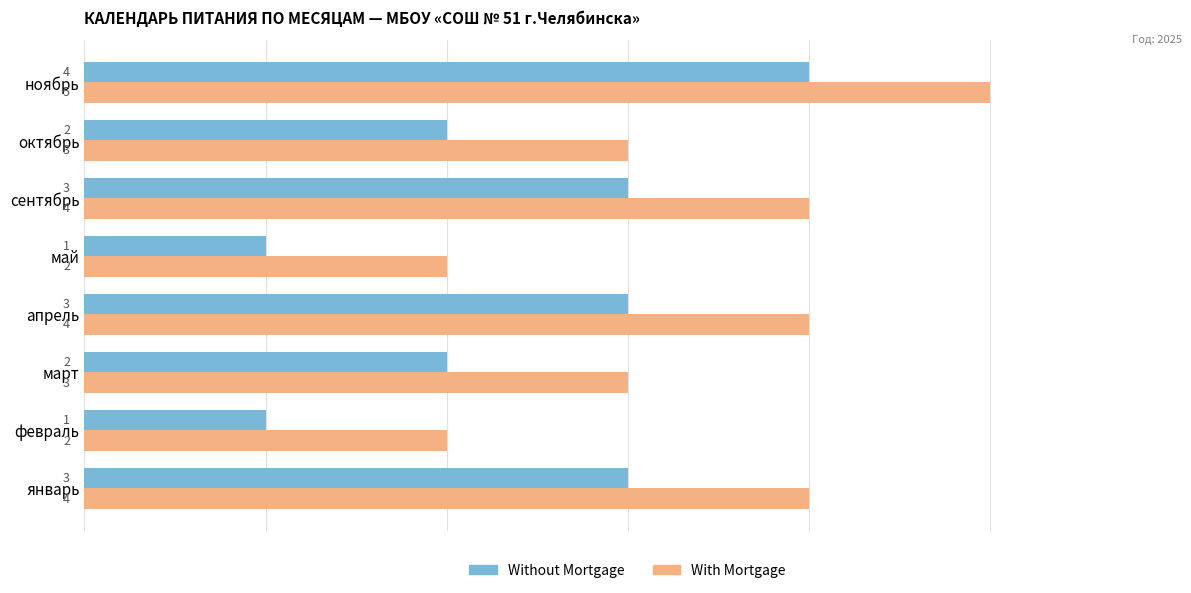

At which category is the sum across all series the highest?

ноябрь